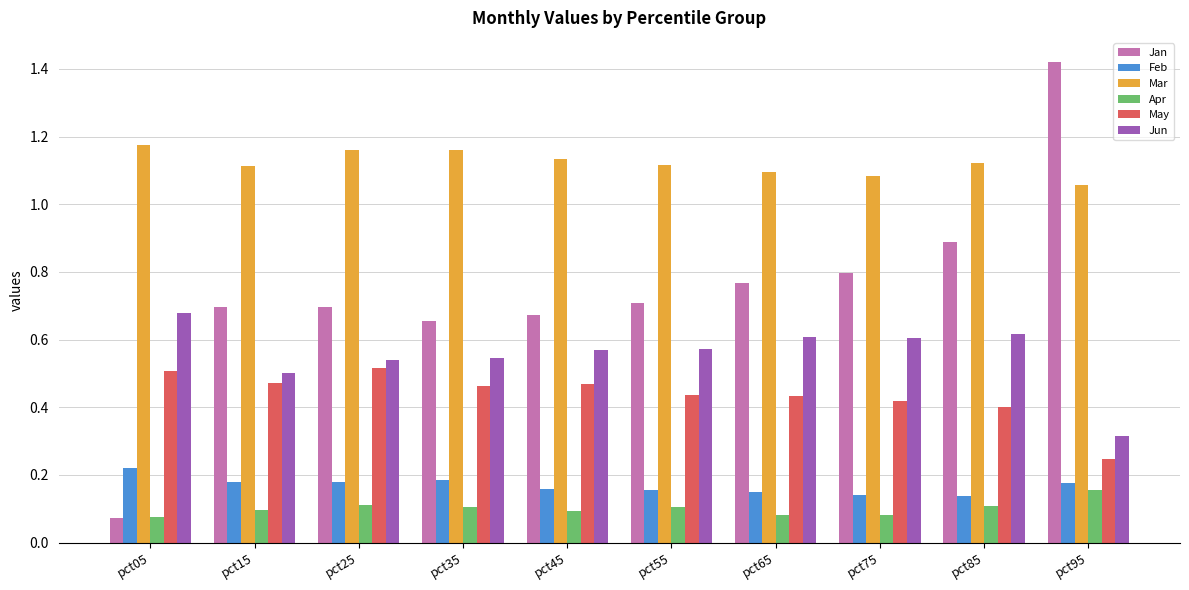

What are all the series names shown in the legend?

Jan, Feb, Mar, Apr, May, Jun